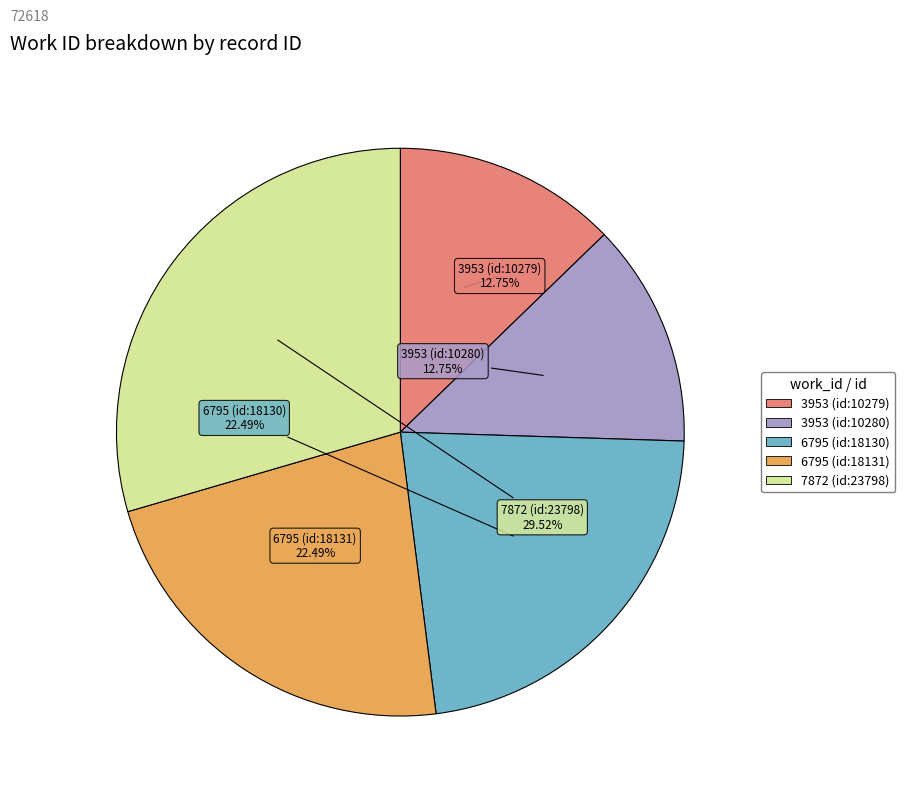

True or false: 3953 (id:10279) accounts for 24% of the total.

False